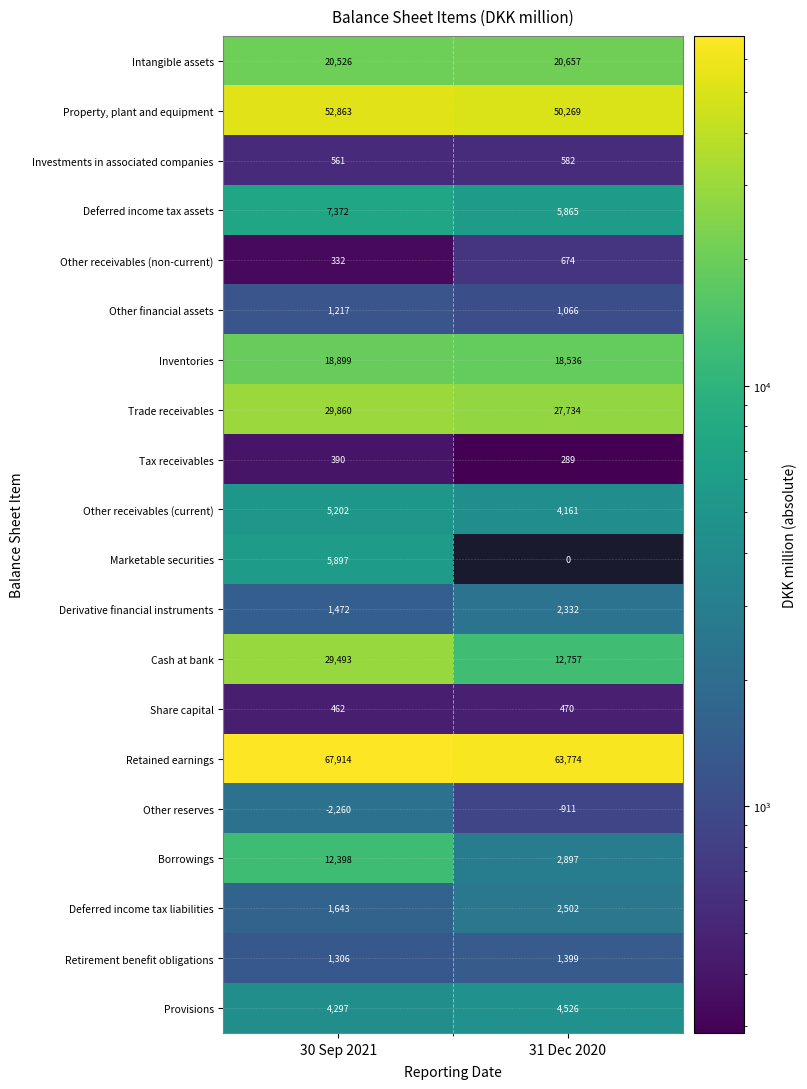

The Provisions series shows 5892 at 31 Dec 2020. True or false?

False